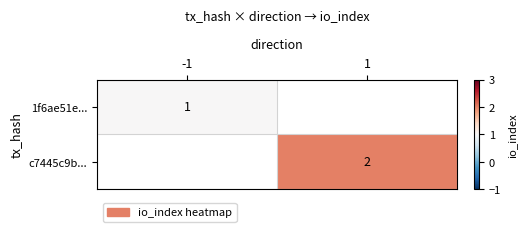

Is it true that 1f6ae51e... equals 0 at -1?

False